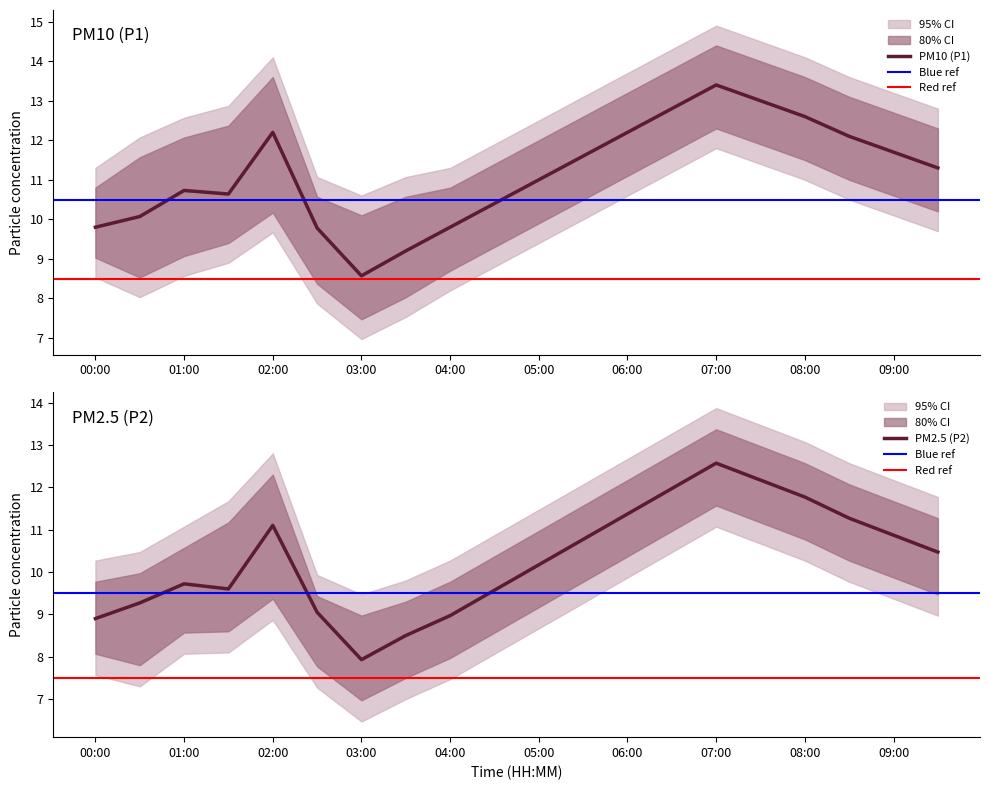

Where is the first local minimum for P1_lower?

00:30